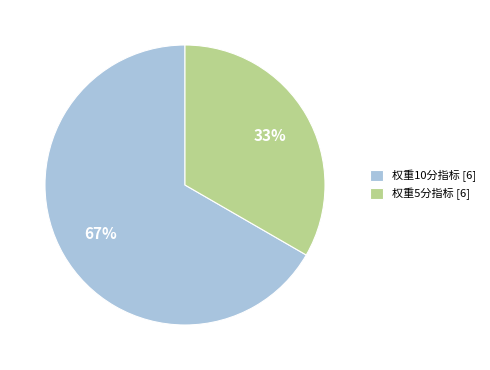

What is the ratio of the value at 权重10分指标 [6] to the value at 权重5分指标 [6]?

2.0